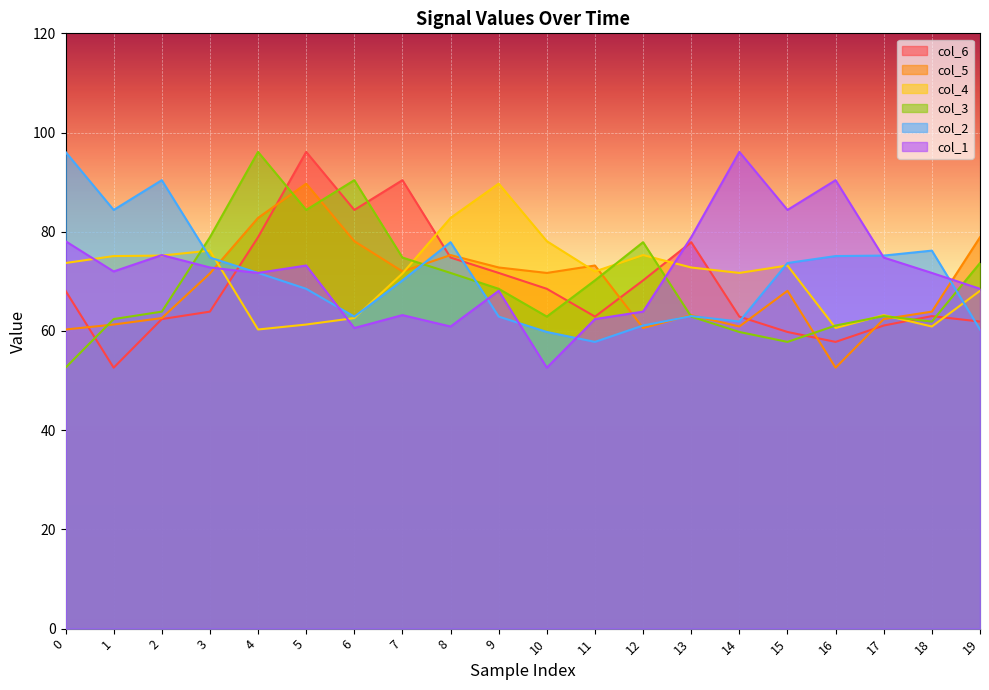

Between which two adjacent categories do col_2 and col_4 first intersect?

2 and 3